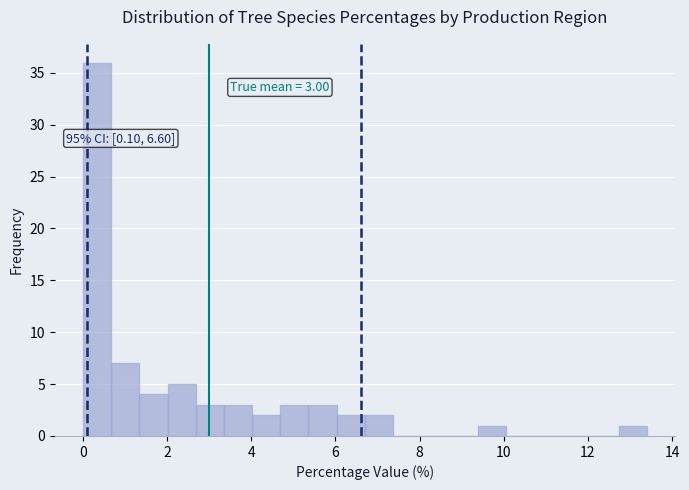

Around what value on the x-axis is the tallest bar? Give the approximate position of its centre, as read against the axis.

0.4